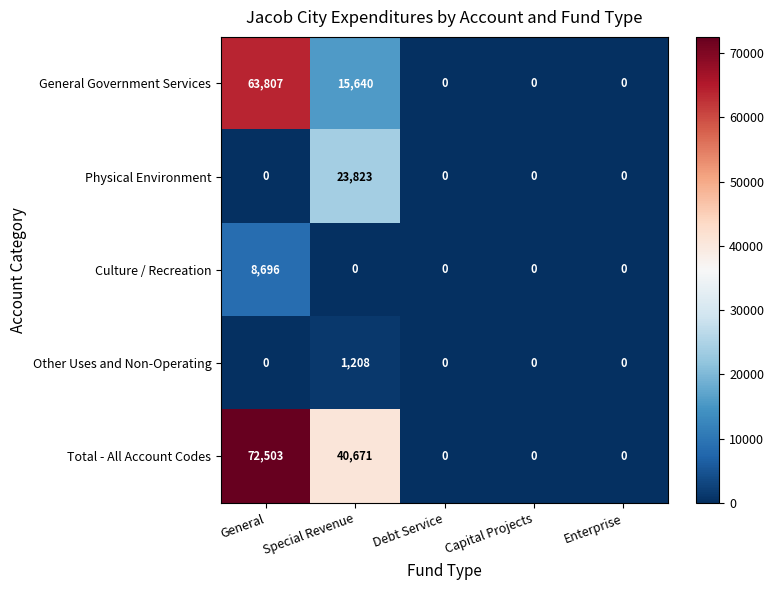

What is the difference between the maximum and minimum values in the Total - All Account Codes series?

72503